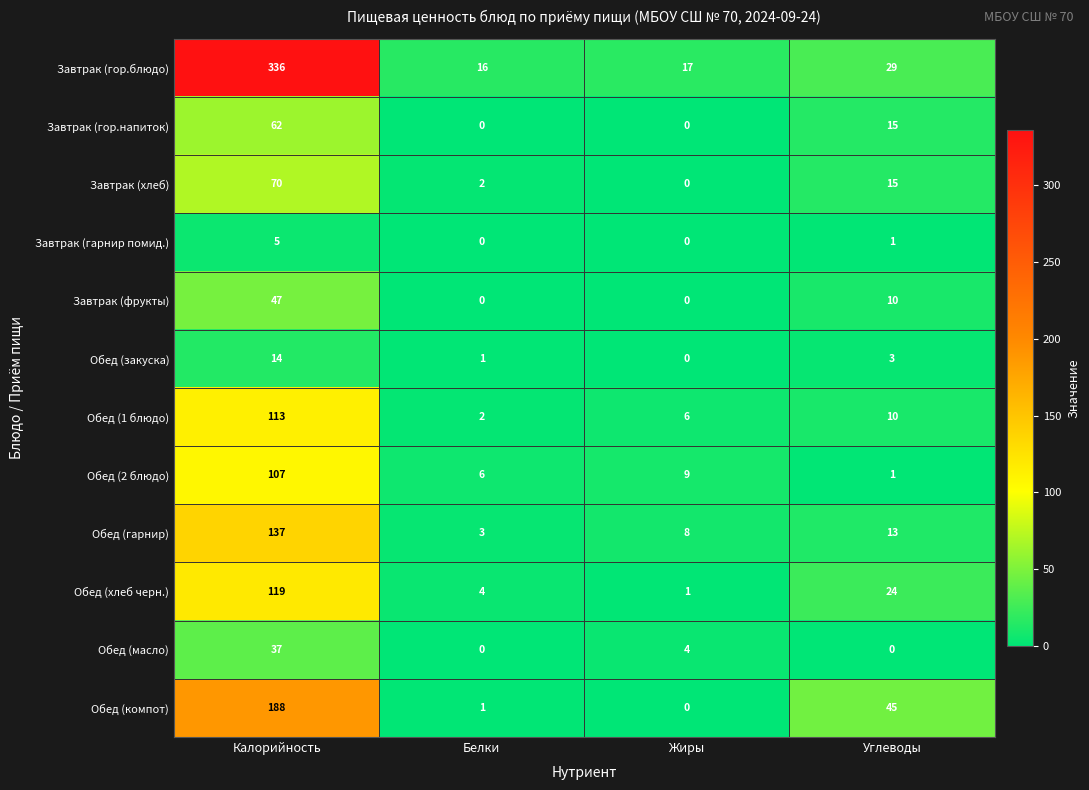

What is the total value across all series at Белки?

35